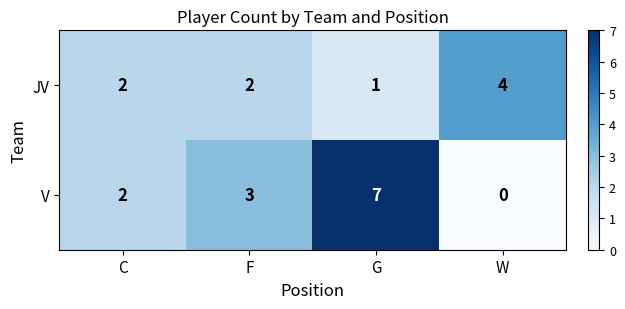

What is the sum of the JV values at F and G?

3